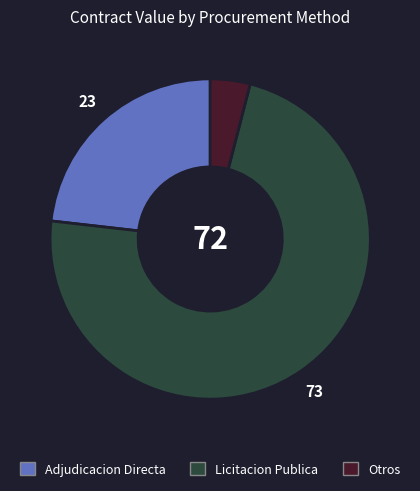

Is it true that Otros is 4% of the pie?

True